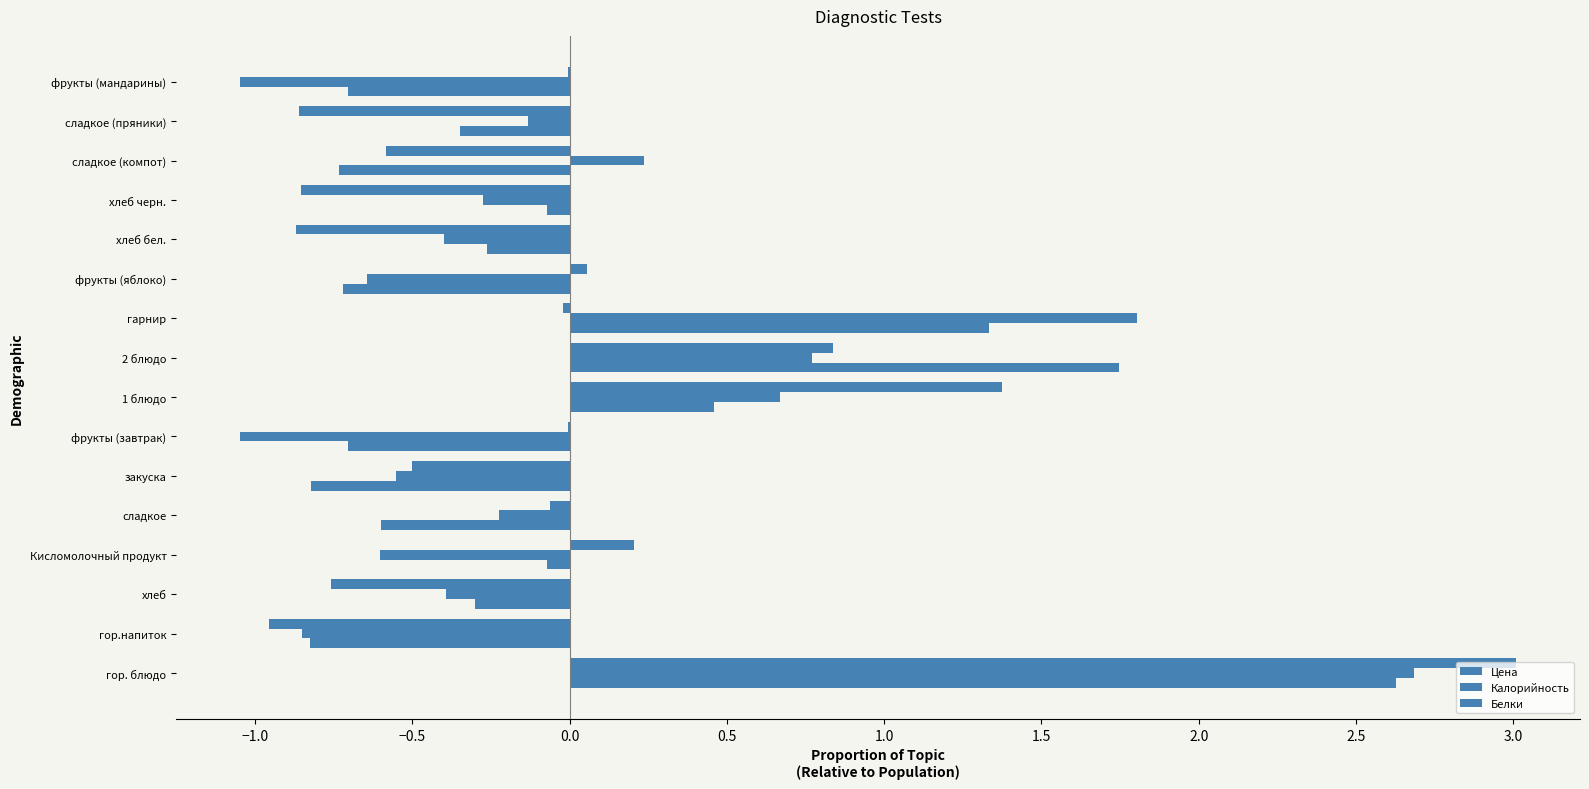

Reading right to left, transcribe all the data shown in this chart.

Цена: -0.0	-0.9	-0.6	-0.9	-0.9	0.1	-0.0	0.8	1.4	-0.0	-0.5	-0.1	0.2	-0.8	-1.0	3.0
Калорийность: -1.0	-0.1	0.2	-0.3	-0.4	-0.6	1.8	0.8	0.7	-1.0	-0.6	-0.2	-0.6	-0.4	-0.8	2.7
Белки: -0.7	-0.3	-0.7	-0.1	-0.3	-0.7	1.3	1.7	0.5	-0.7	-0.8	-0.6	-0.1	-0.3	-0.8	2.6